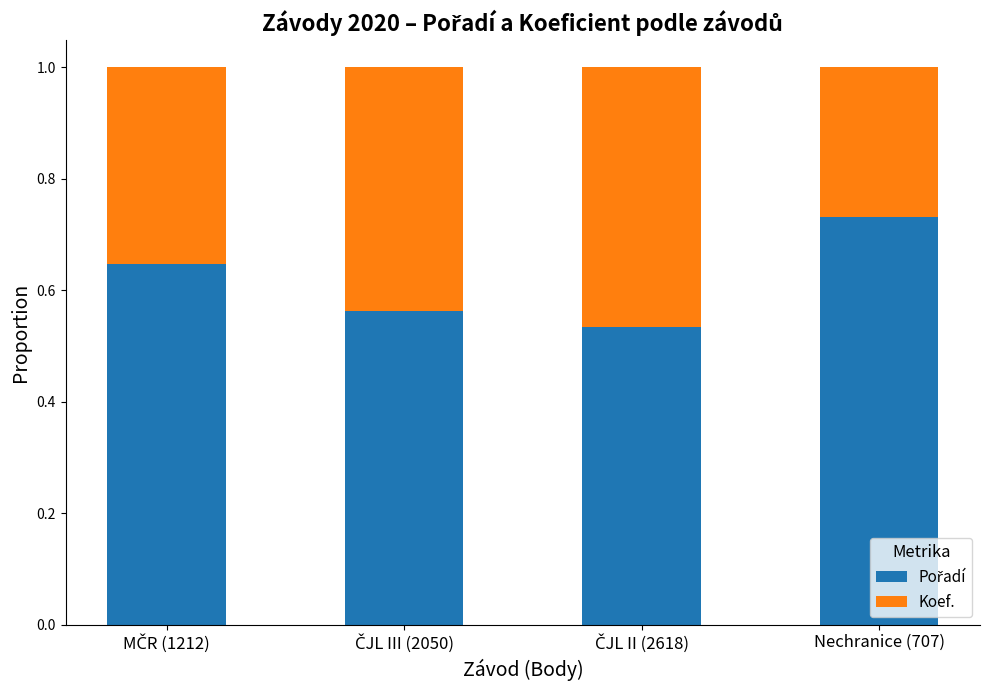

What is the label of the 3rd bar from the right?

ČJL III (2050)